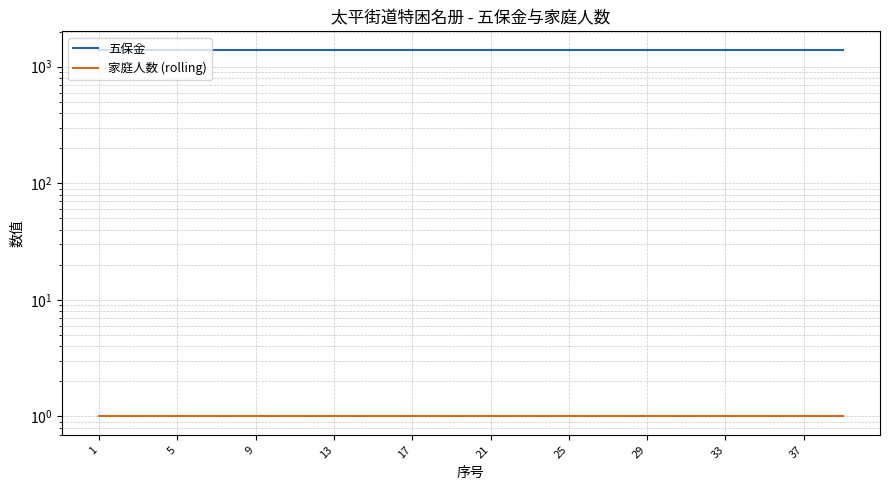

Rank the series by their maximum value, from lowest to highest.

家庭人数 (rolling), 五保金